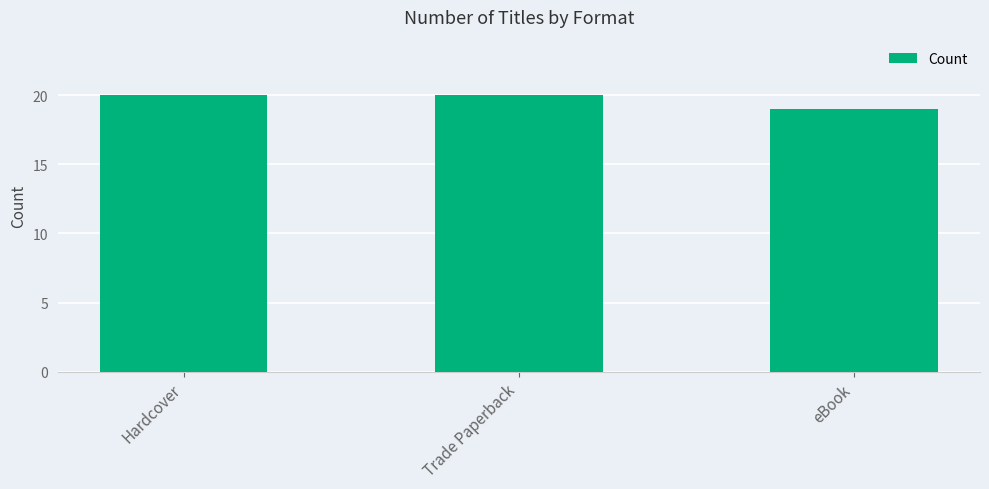

What is the average value?

20